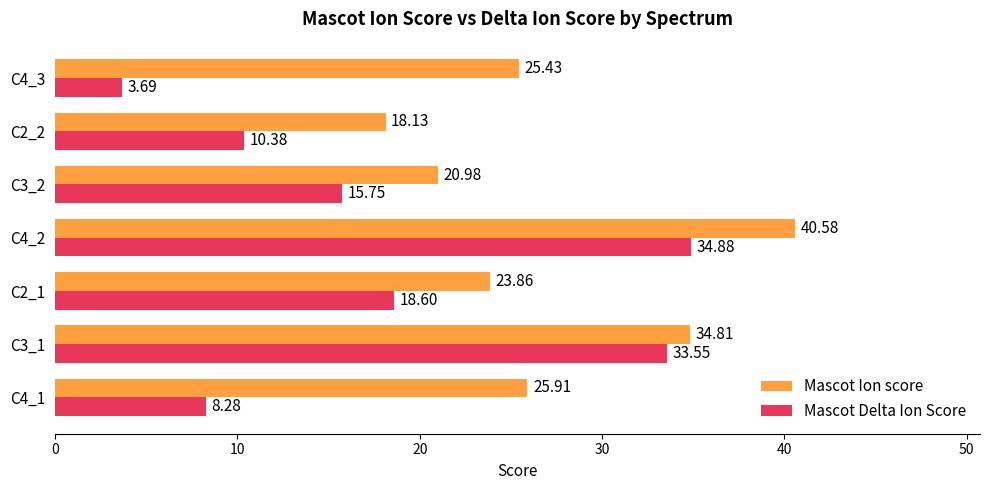

List the series in order of their peak value, lowest first.

Mascot Delta Ion Score, Mascot Ion score